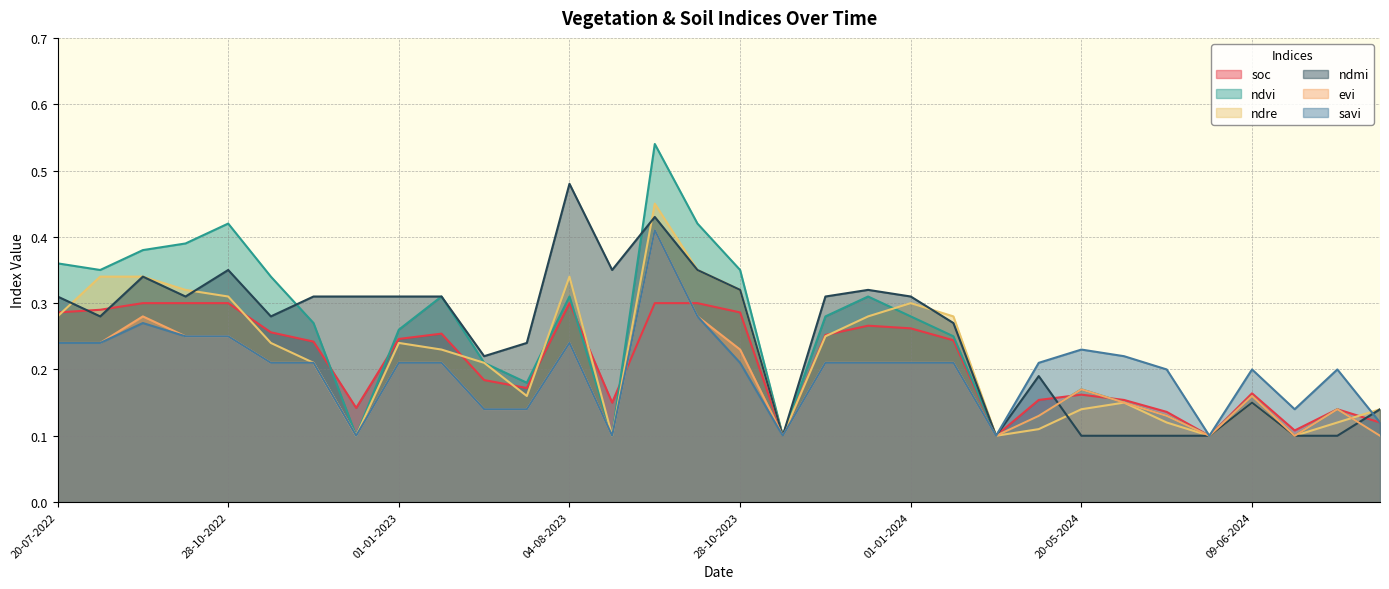

How many lines are shown in the chart?

6